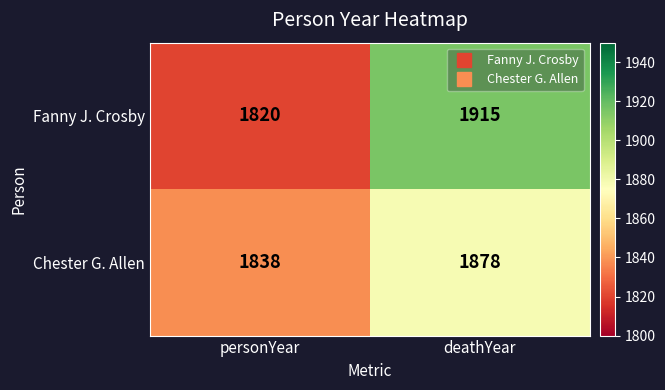

Reading right to left, what are all the values shown in this chart?

Fanny J. Crosby: 1915	1820
Chester G. Allen: 1878	1838